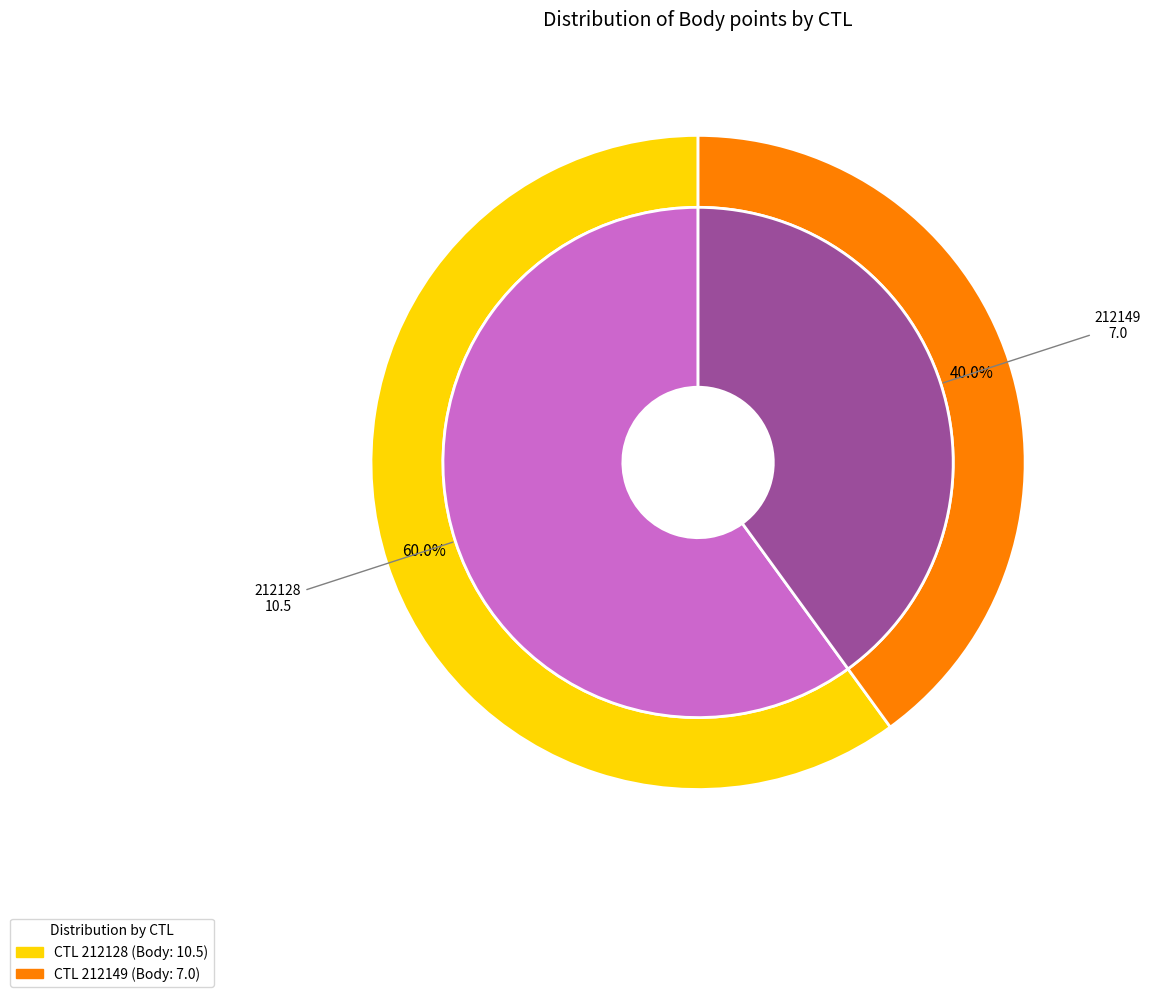

To the nearest percent, what is the difference between the 212128 and 212149 slice percentages?

20%